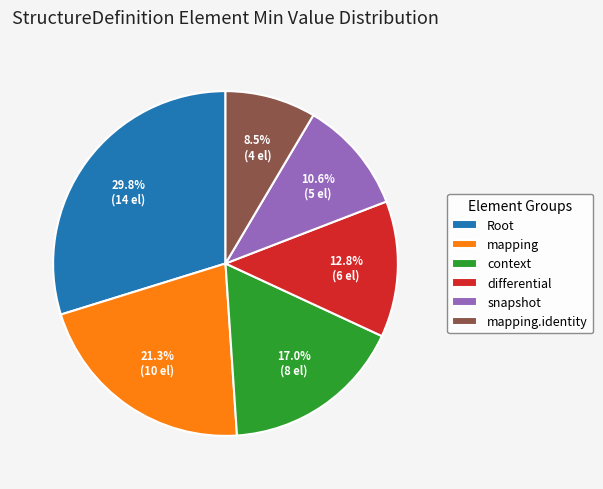

Does any single category account for the majority?

No